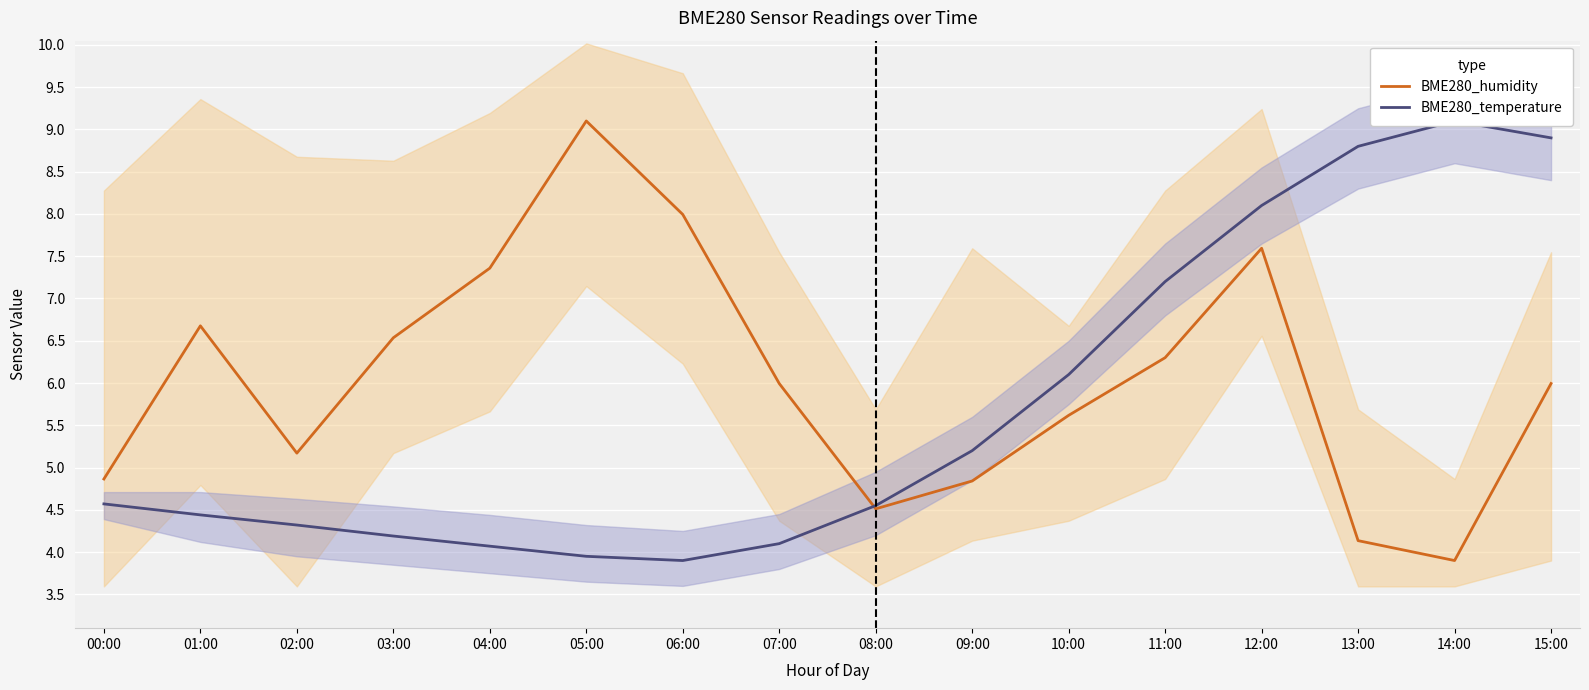

Is the value of BME280_temperature at 10:00 greater than the value of BME280_humidity at 07:00?

Yes